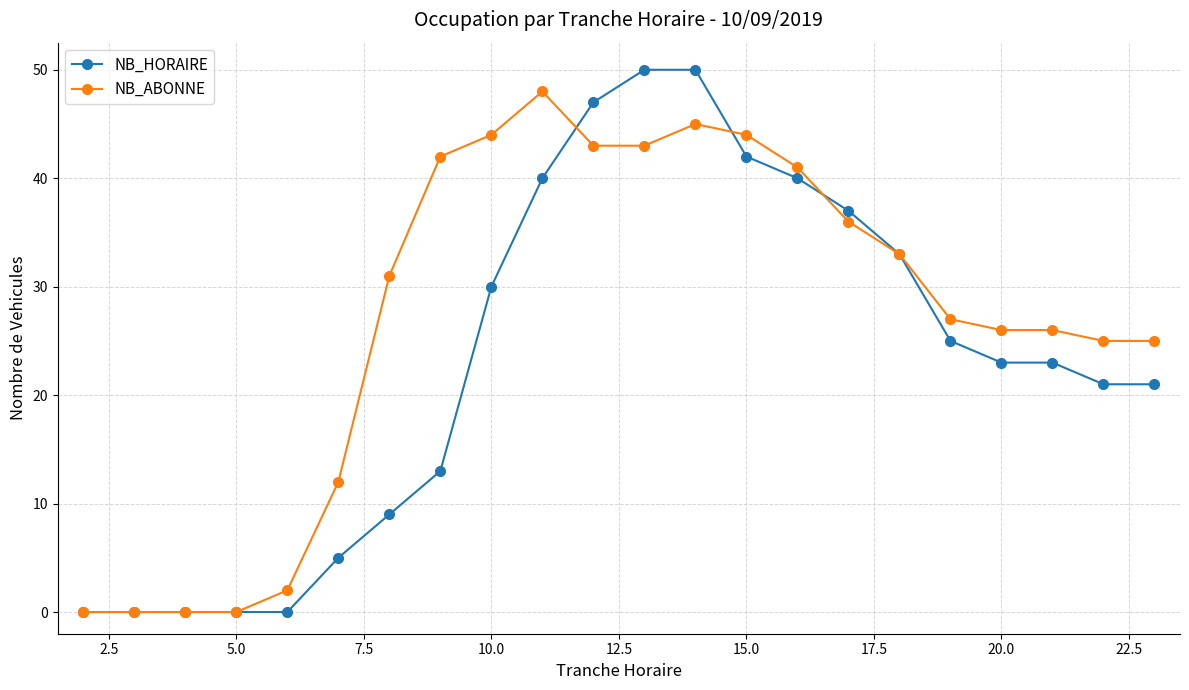

What are all the series names shown in the legend?

NB_HORAIRE, NB_ABONNE